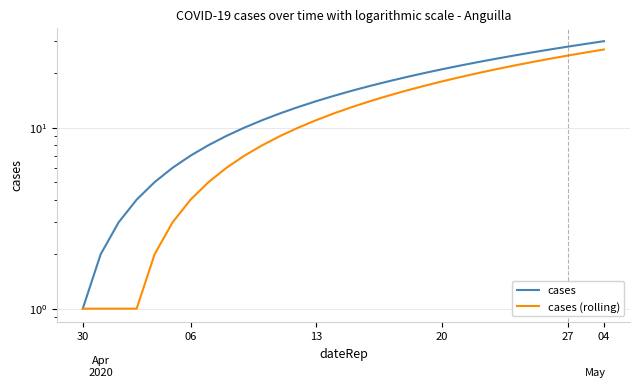

Reading left to right, transcribe all the data shown in this chart.

cases: 1	2	3	4	5	6	7	8	9	10	11	12	13	14	15	16	17	18	19	20	21	22	23	24	25	26	27	28	29	30
cases (rolling): 1	1	1	1	2	3	4	5	6	7	8	9	10	11	12	13	14	15	16	17	18	19	20	21	22	23	24	25	26	27